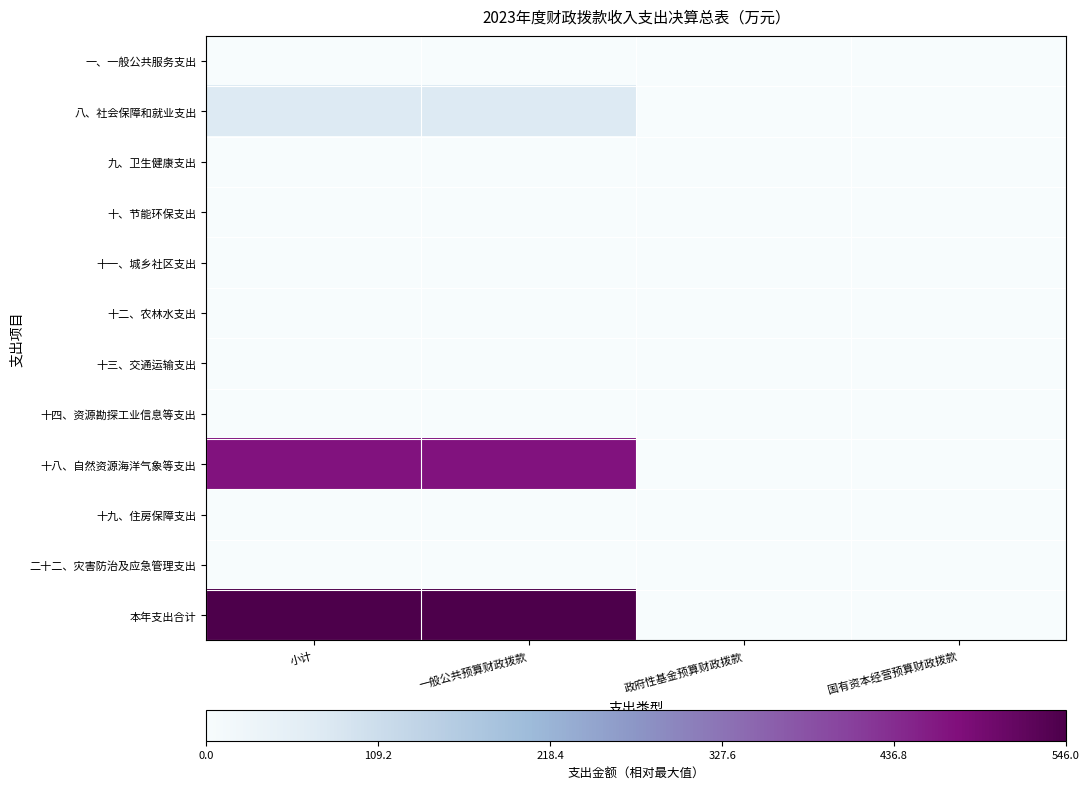

At 国有资本经营预算财政拨款, list the series in order from largest to smallest.

一、一般公共服务支出, 八、社会保障和就业支出, 九、卫生健康支出, 十、节能环保支出, 十一、城乡社区支出, 十二、农林水支出, 十三、交通运输支出, 十四、资源勘探工业信息等支出, 十八、自然资源海洋气象等支出, 十九、住房保障支出, 二十二、灾害防治及应急管理支出, 本年支出合计